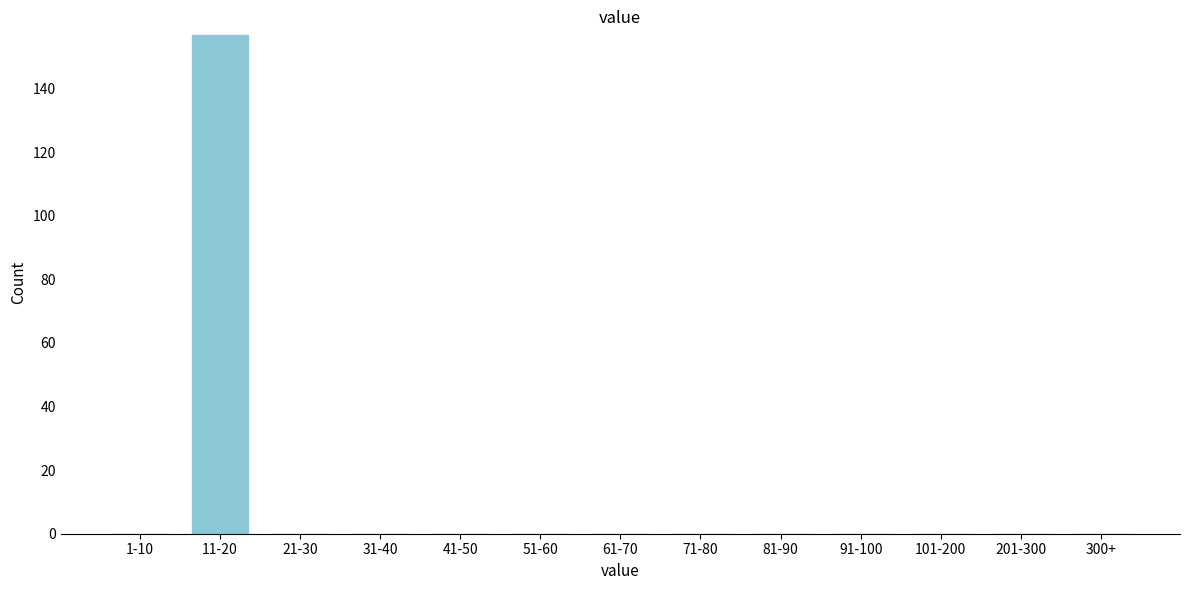

Between 1-10 and 11-20, which is larger?

11-20